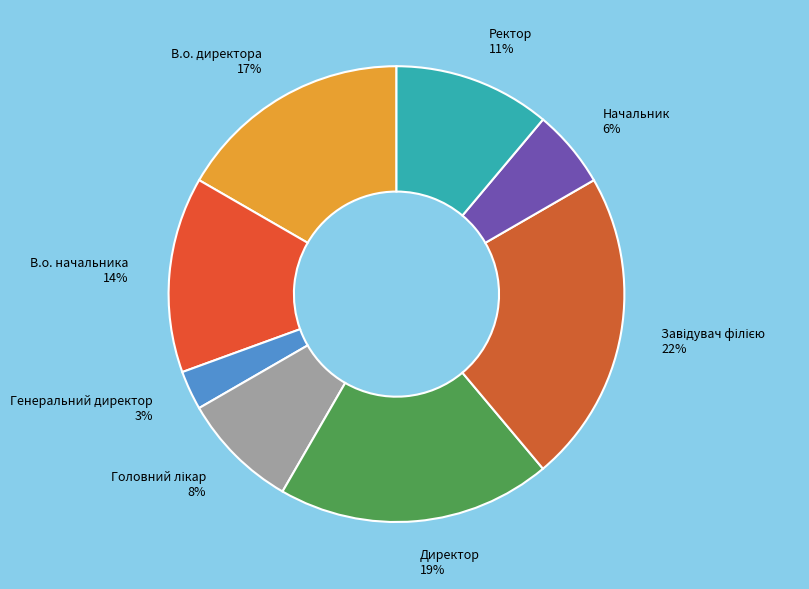

Do Начальник and В.о. директора together represent more than half of the pie?

No